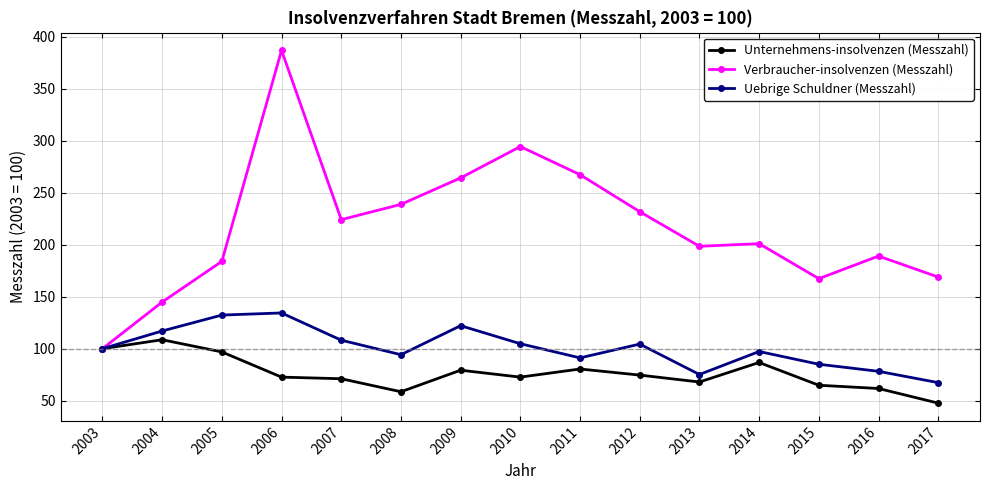

Between 2003 and 2004, which series saw the biggest shift?

Verbraucher-insolvenzen (Messzahl)